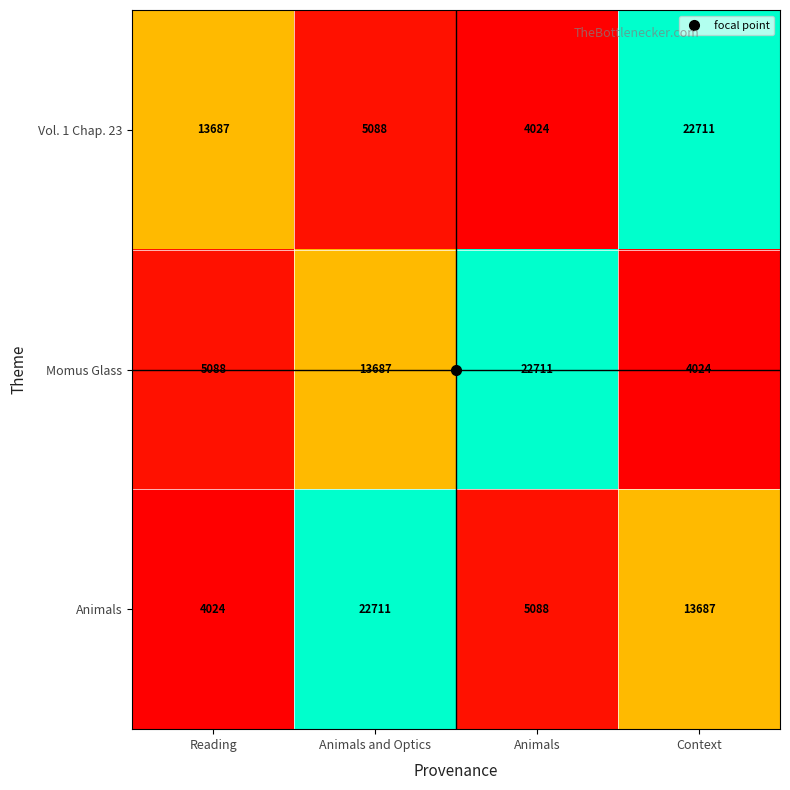

What is the difference between the maximum and minimum values in the Animals series?

18687